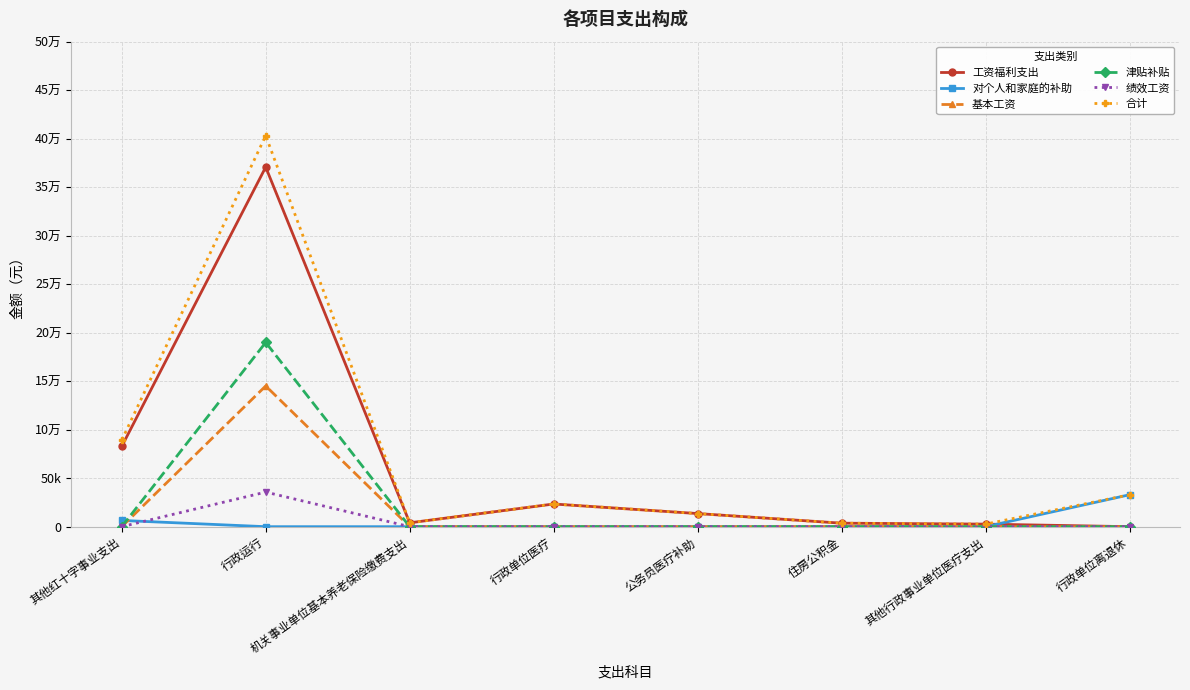

After their last crossing, which series has the higher values: 基本工资 or 对个人和家庭的补助?

基本工资